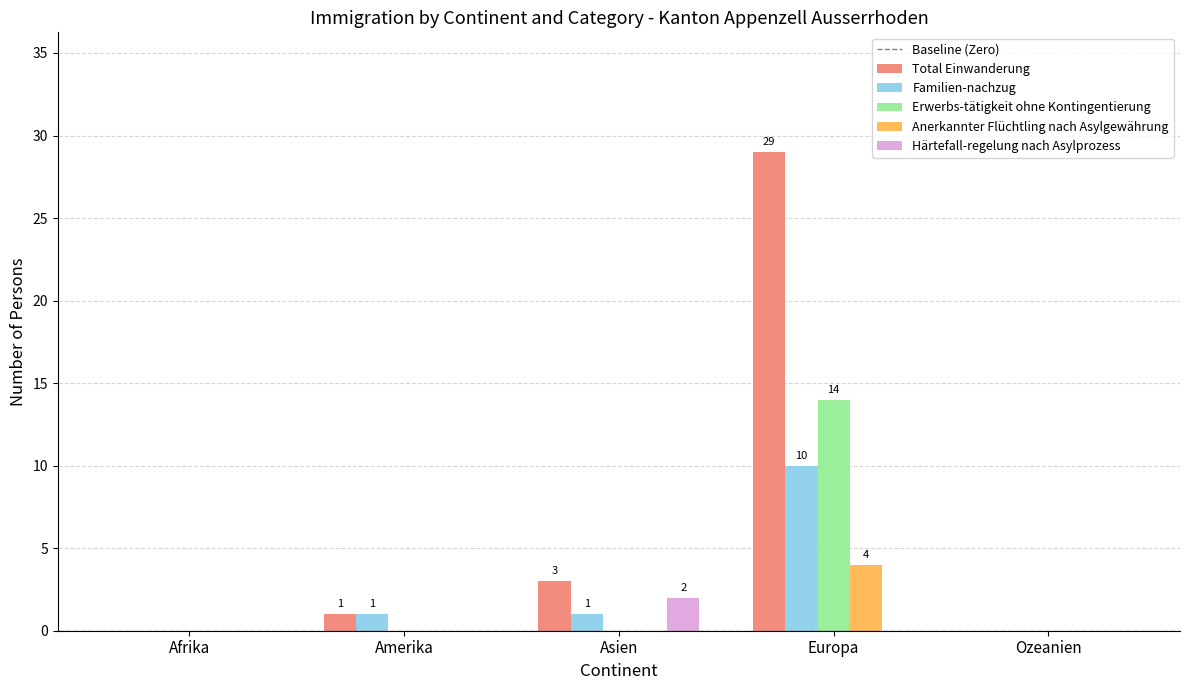

Between Europa and Ozeanien, which series saw the biggest shift?

Total Einwanderung